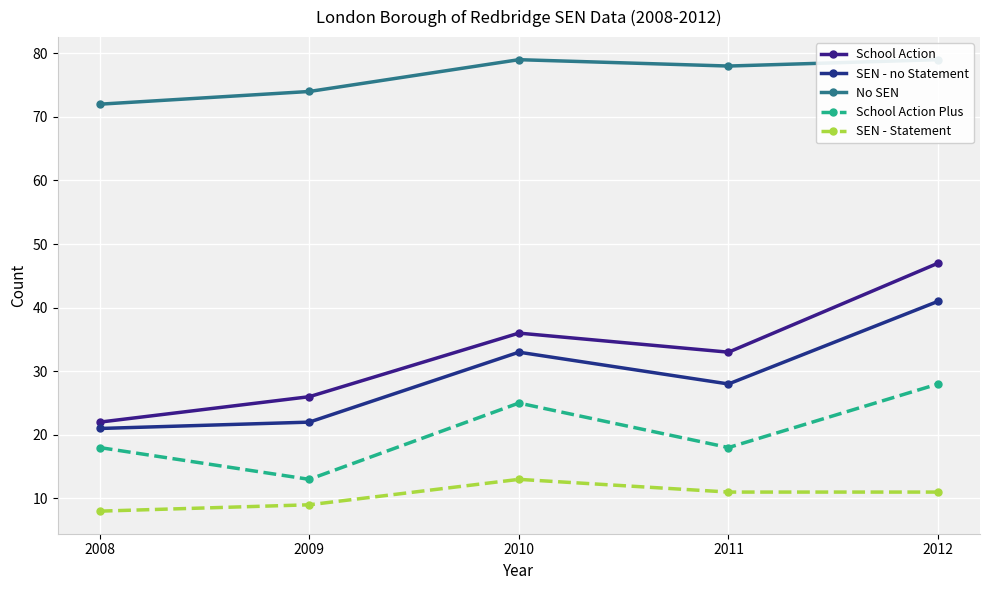

The value of No SEN at 2008 is 72. True or false?

True